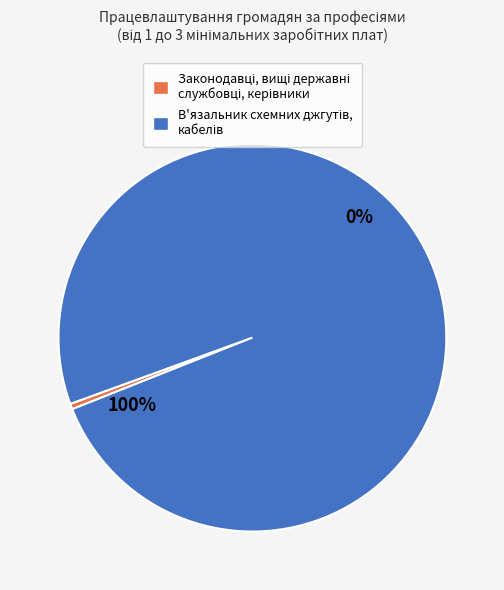

Is the sum of В'язальник схемних джгутів,
кабелів and Законодавці, вищі державні
службовці, керівники greater than half?

Yes